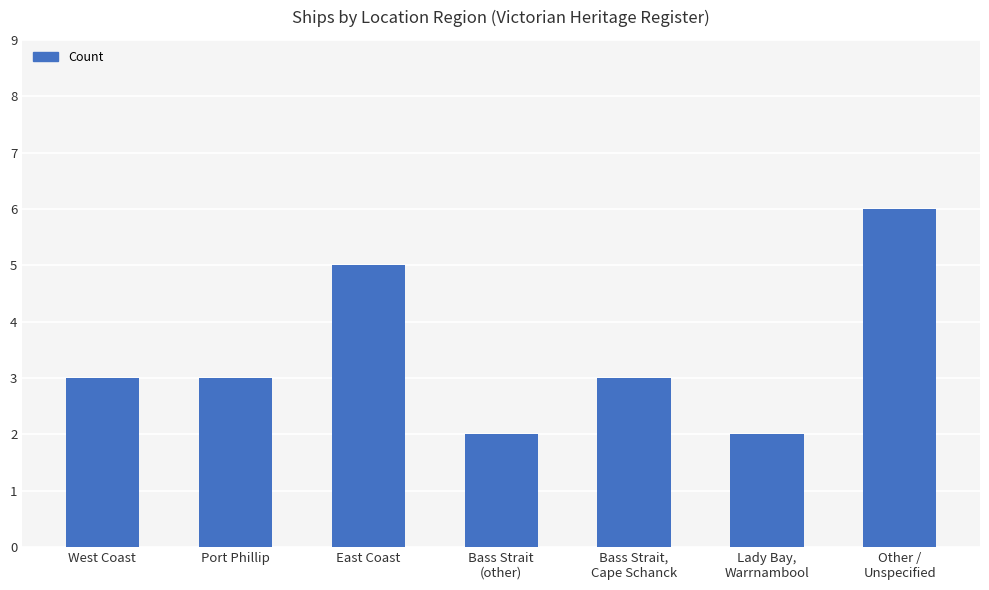

Reading left to right, transcribe all the data shown in this chart.

West Coast=3	Port Phillip=3	East Coast=5	Bass Strait
(other)=2	Bass Strait,
Cape Schanck=3	Lady Bay,
Warrnambool=2	Other /
Unspecified=6